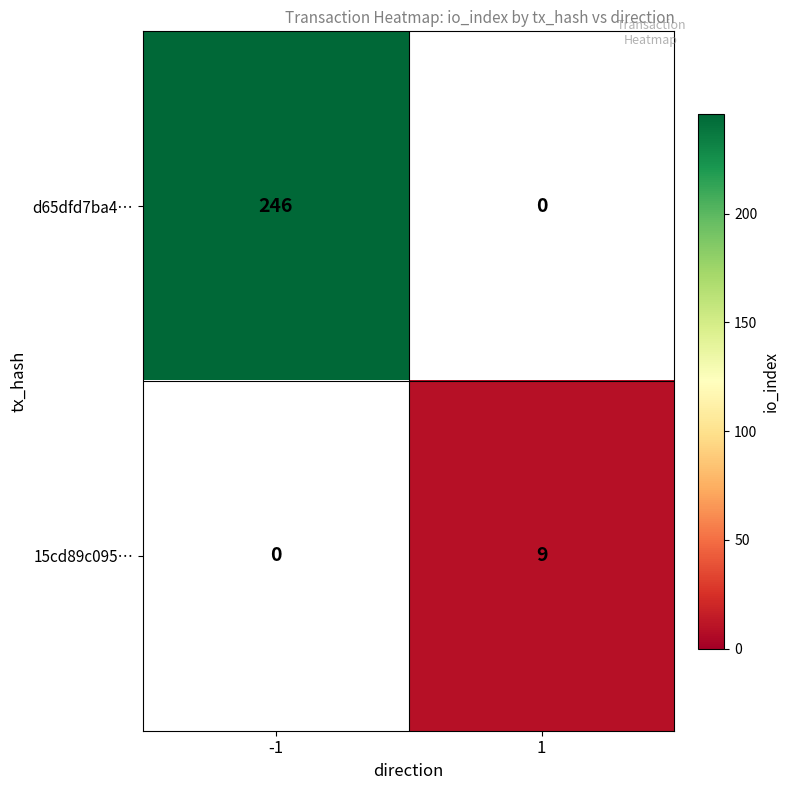

At how many categories does at least one series exceed 111?

1